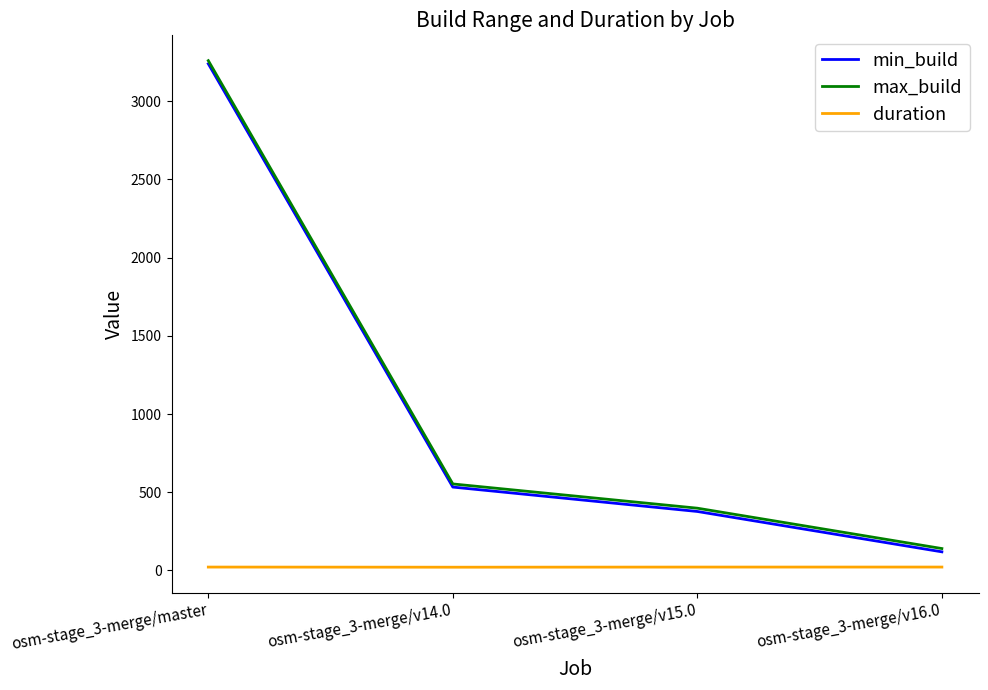

Is it true that duration equals 21.7 at osm-stage_3-merge/v16.0?

True